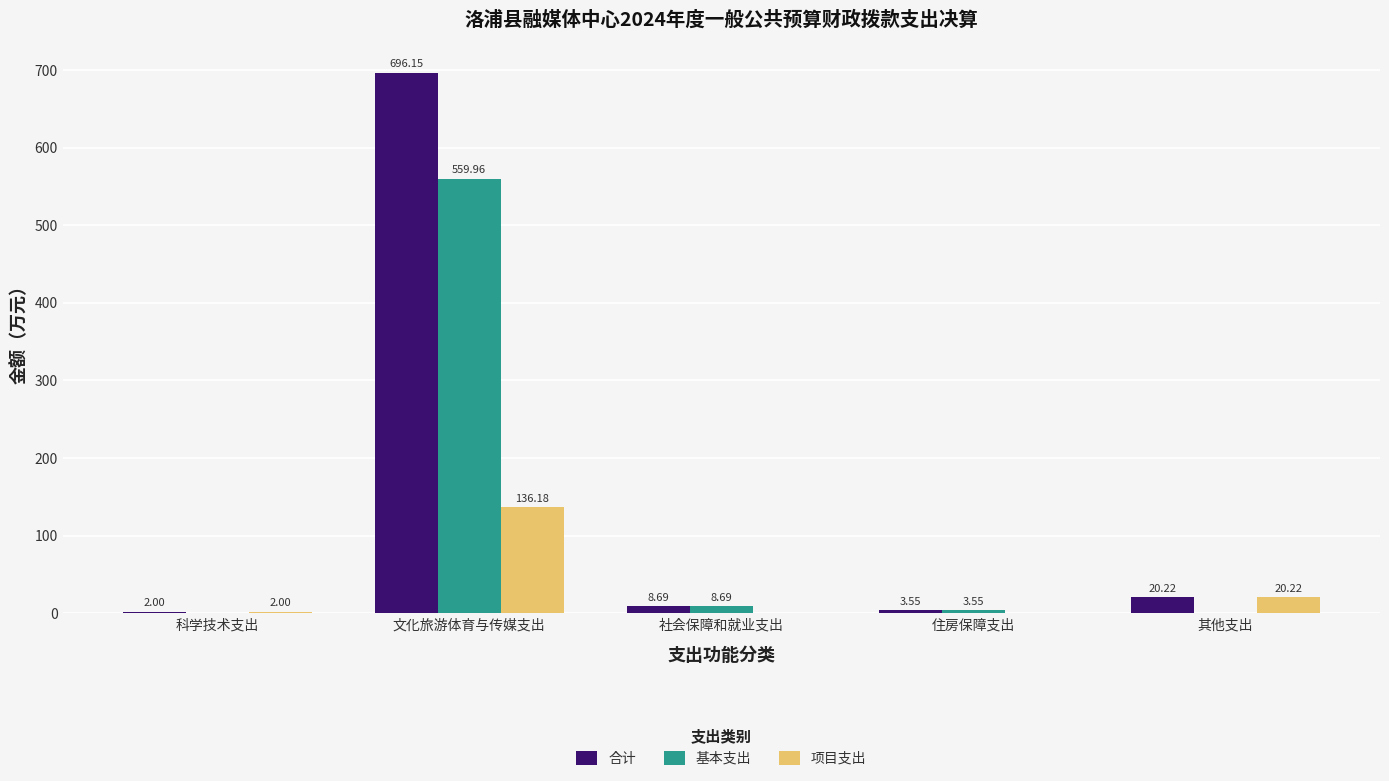

What is the sum of all 项目支出 values?

158.4